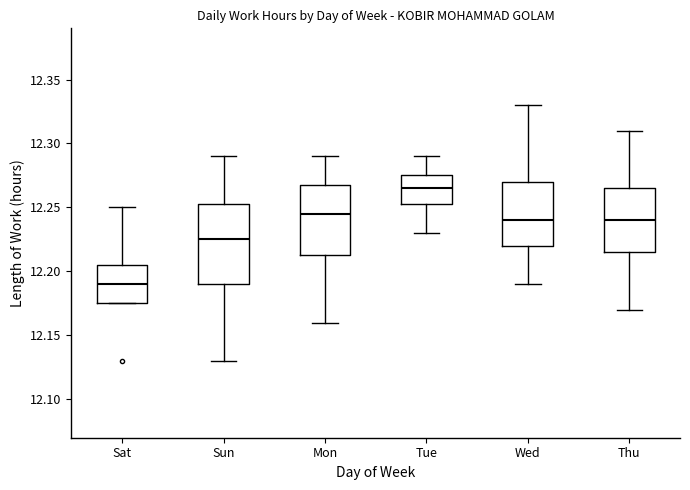

Which box has the highest median line?

Tue